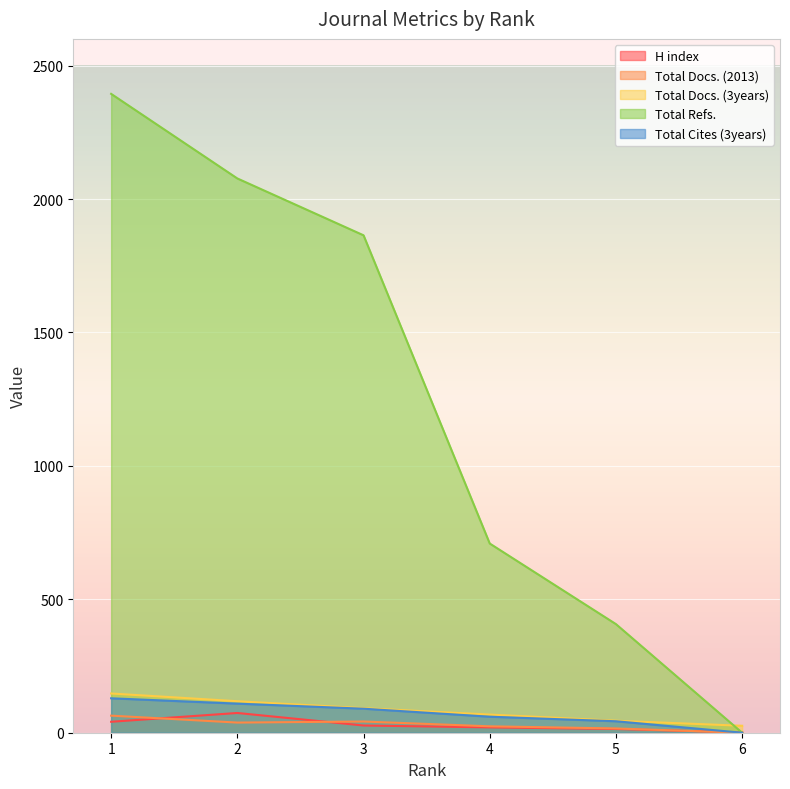

What are all the series names shown in the legend?

H index, Total Docs. (2013), Total Docs. (3years), Total Refs., Total Cites (3years)